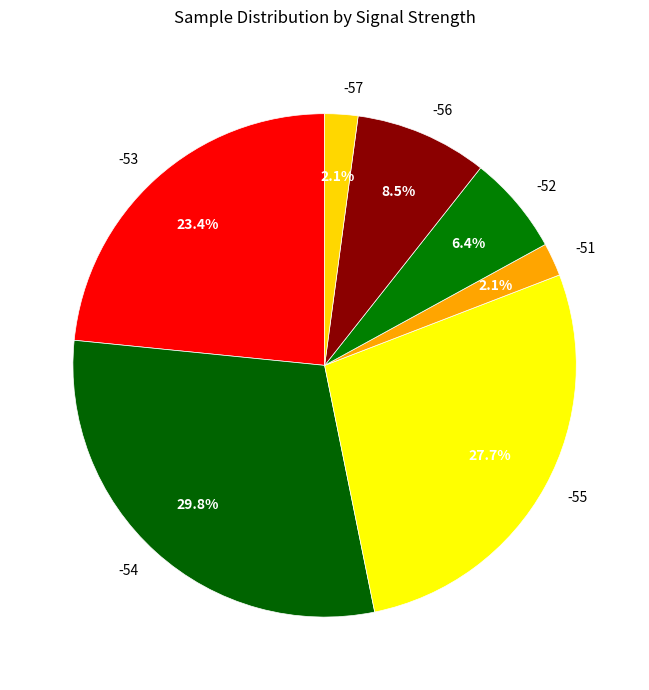

Does any single category account for the majority?

No